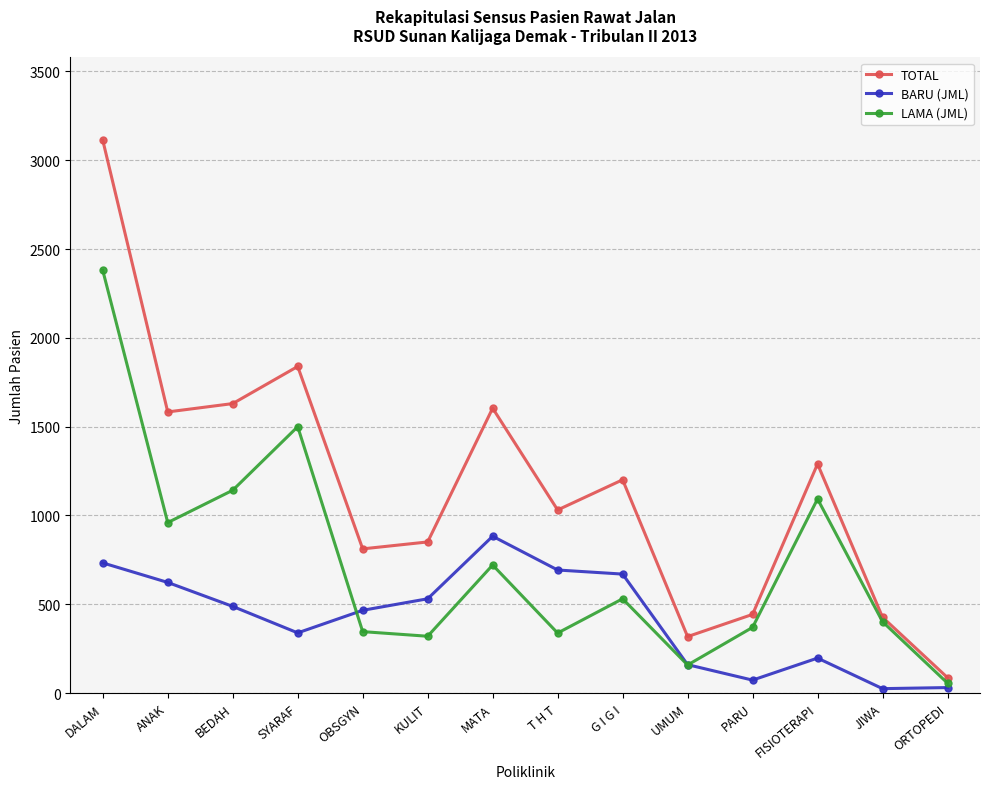

Where does the TOTAL series first go above 1201?

DALAM